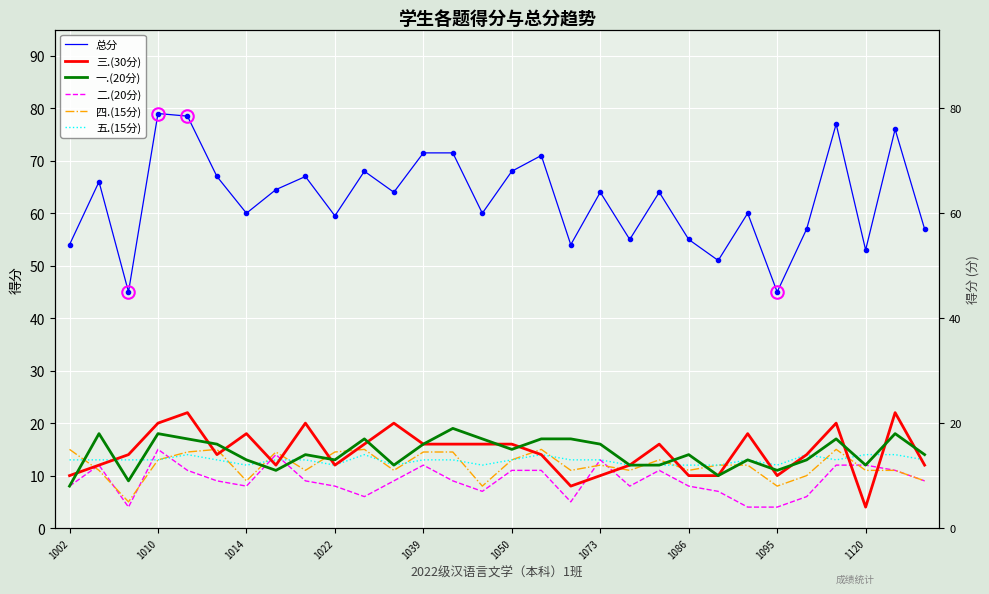

How many interior local peaks does the 五.(15分) series have?

5